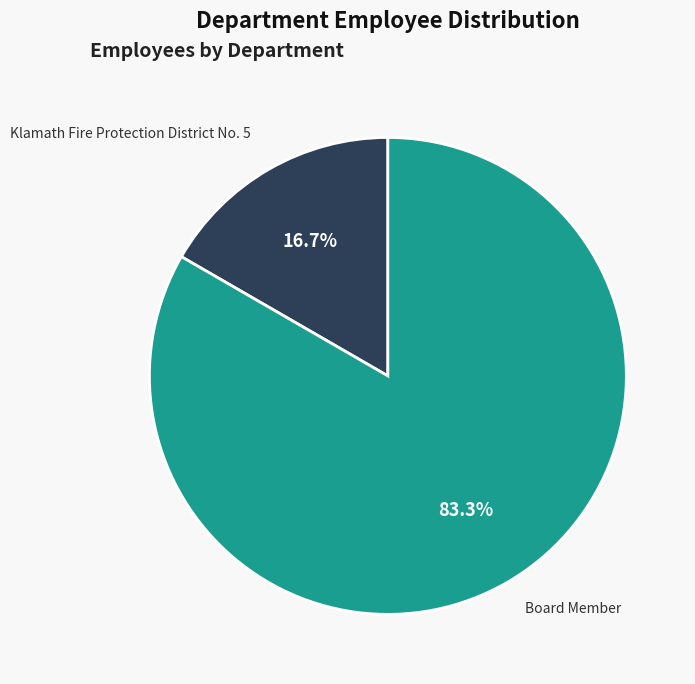

How many slices are in this pie chart?

2